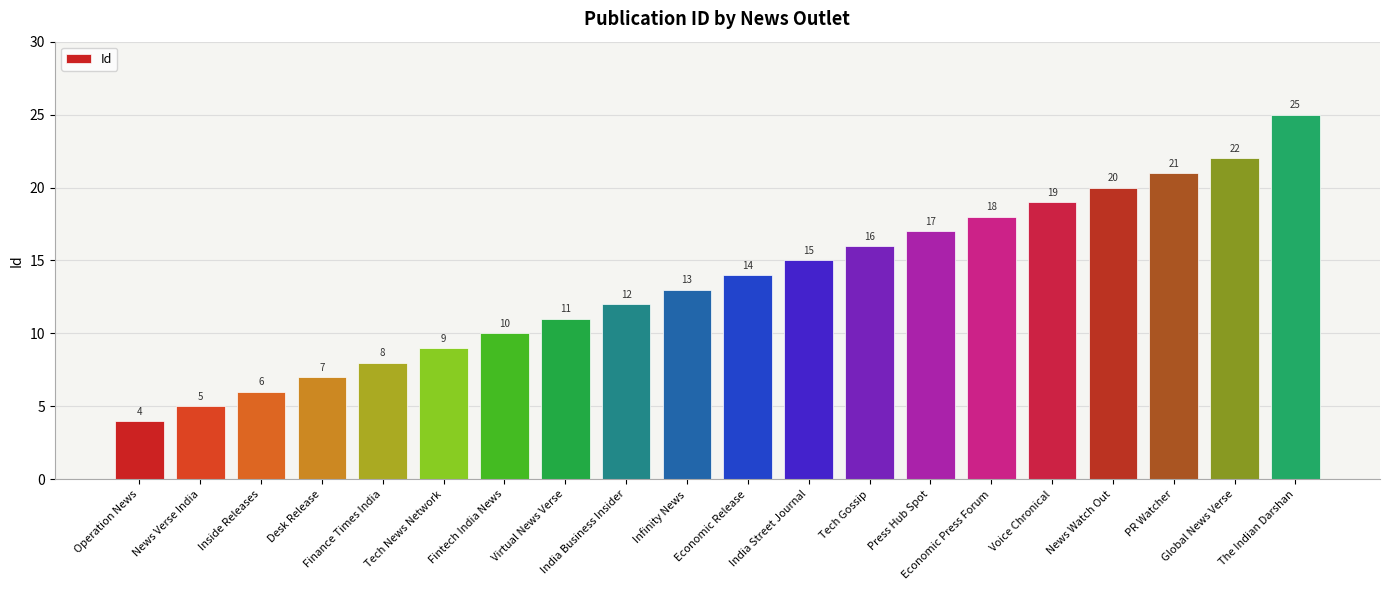

Rank the categories by value from lowest to highest.

Operation News, News Verse India, Inside Releases, Desk Release, Finance Times India, Tech News Network, Fintech India News, Virtual News Verse, India Business Insider, Infinity News, Economic Release, India Street Journal, Tech Gossip, Press Hub Spot, Economic Press Forum, Voice Chronical, News Watch Out, PR Watcher, Global News Verse, The Indian Darshan